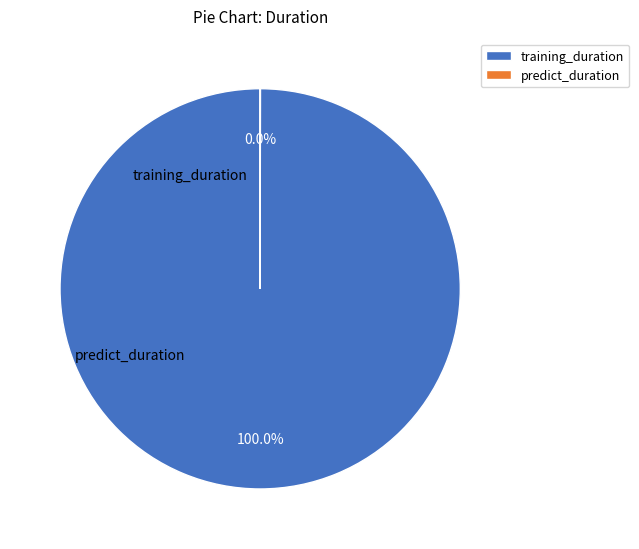

Is it true that training_duration is 100% of the pie?

True